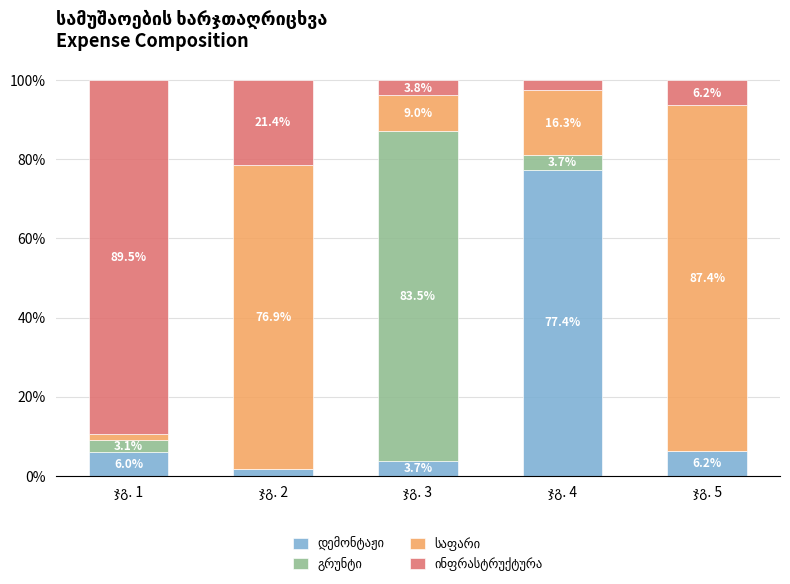

How many categories are shown in the chart?

5